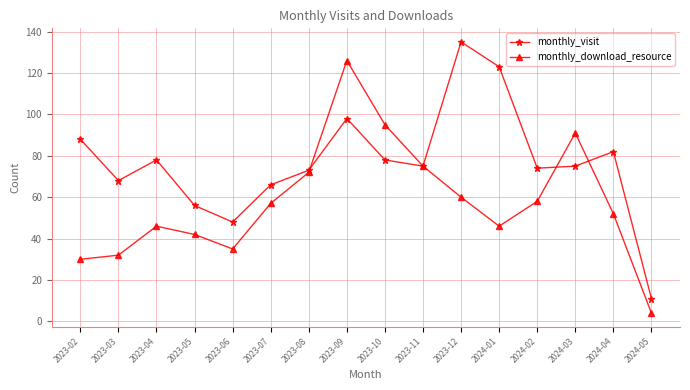

Reading right to left, what are all the values shown in this chart?

monthly_visit: 2024-05=11	2024-04=82	2024-03=75	2024-02=74	2024-01=123	2023-12=135	2023-11=75	2023-10=78	2023-09=98	2023-08=73	2023-07=66	2023-06=48	2023-05=56	2023-04=78	2023-03=68	2023-02=88
monthly_download_resource: 2024-05=4	2024-04=52	2024-03=91	2024-02=58	2024-01=46	2023-12=60	2023-11=75	2023-10=95	2023-09=126	2023-08=72	2023-07=57	2023-06=35	2023-05=42	2023-04=46	2023-03=32	2023-02=30